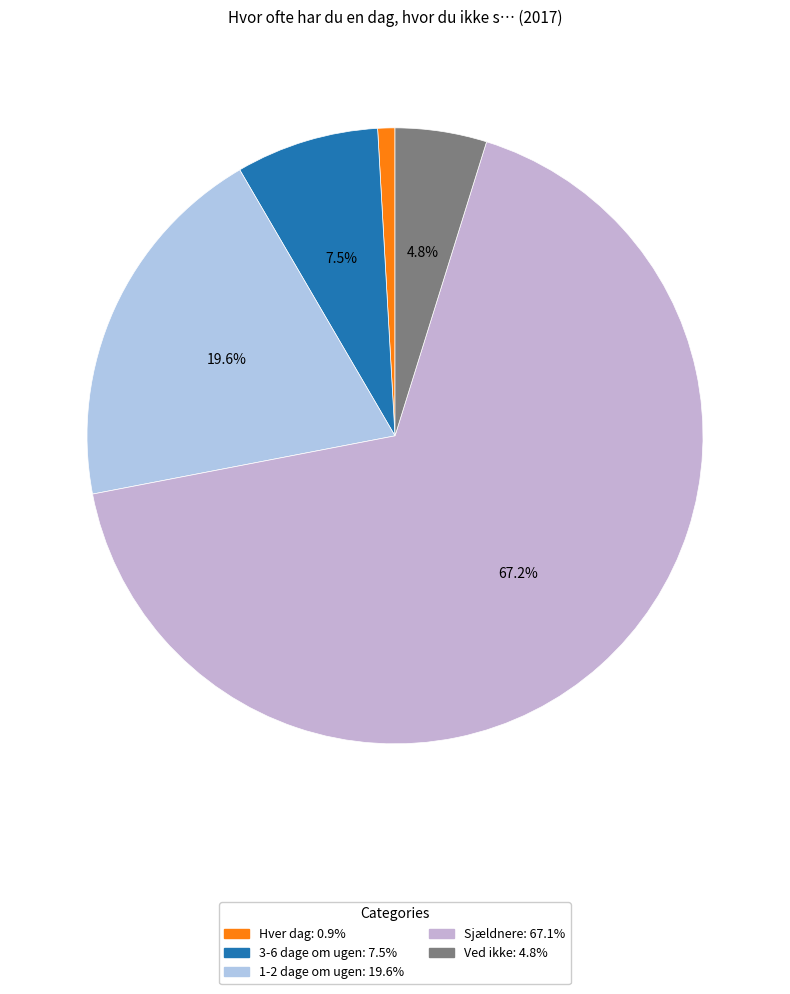

True or false: Hver dag accounts for 1% of the total.

True